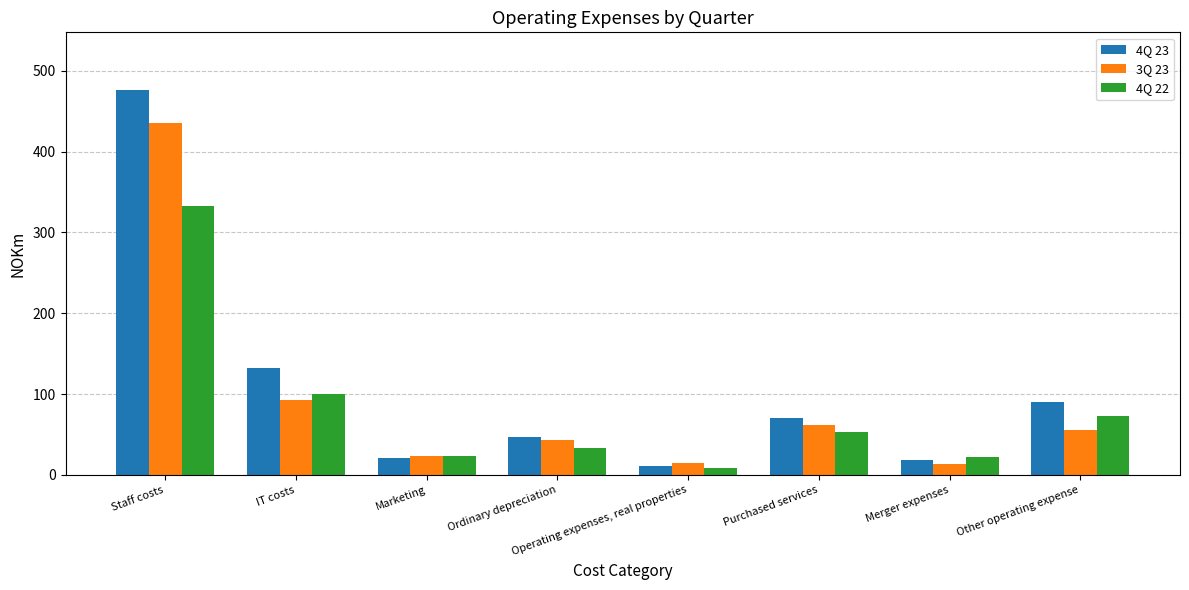

What position from the left is Merger expenses?

7